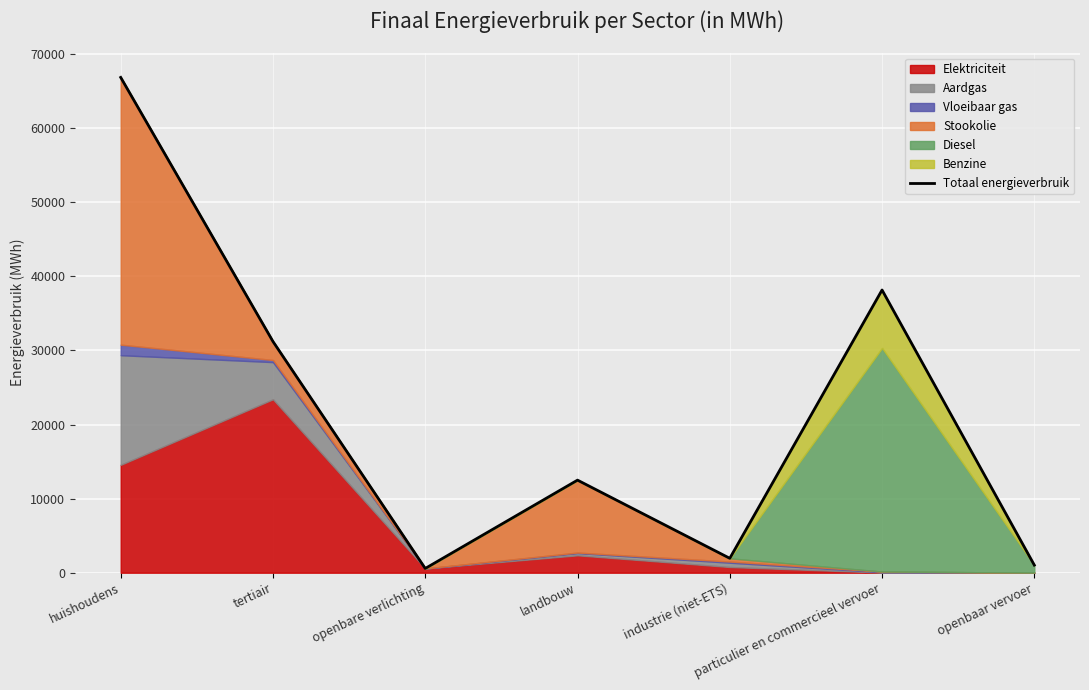

What position from the left is huishoudens?

1